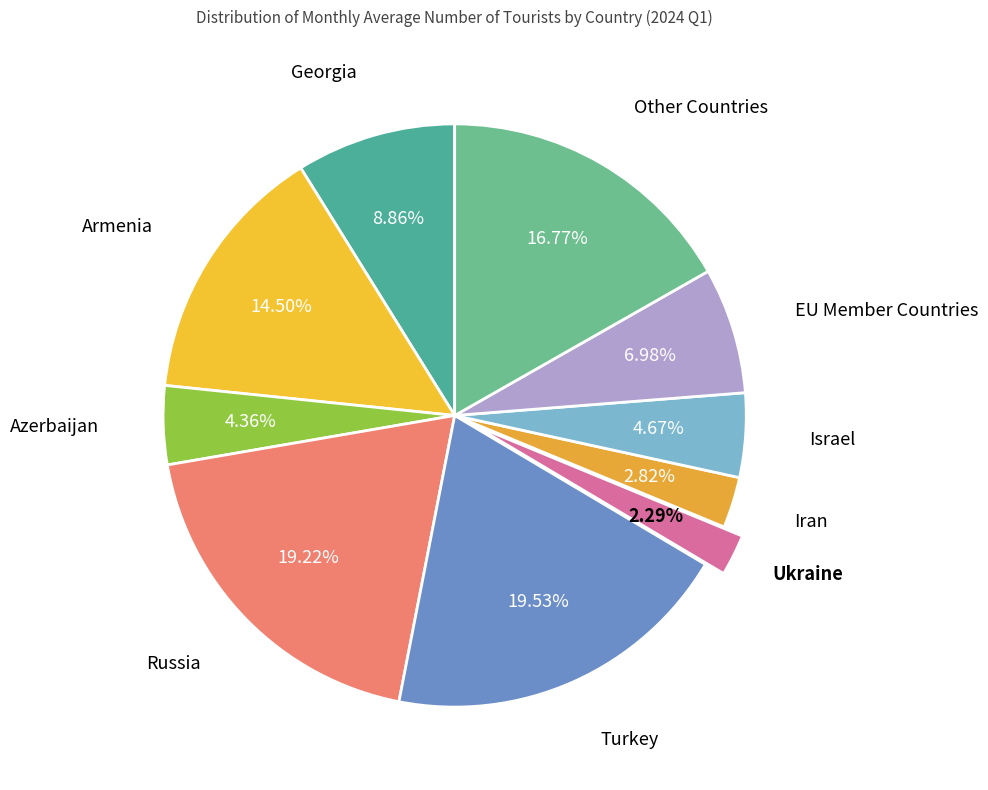

Count the number of slices in the pie.

10